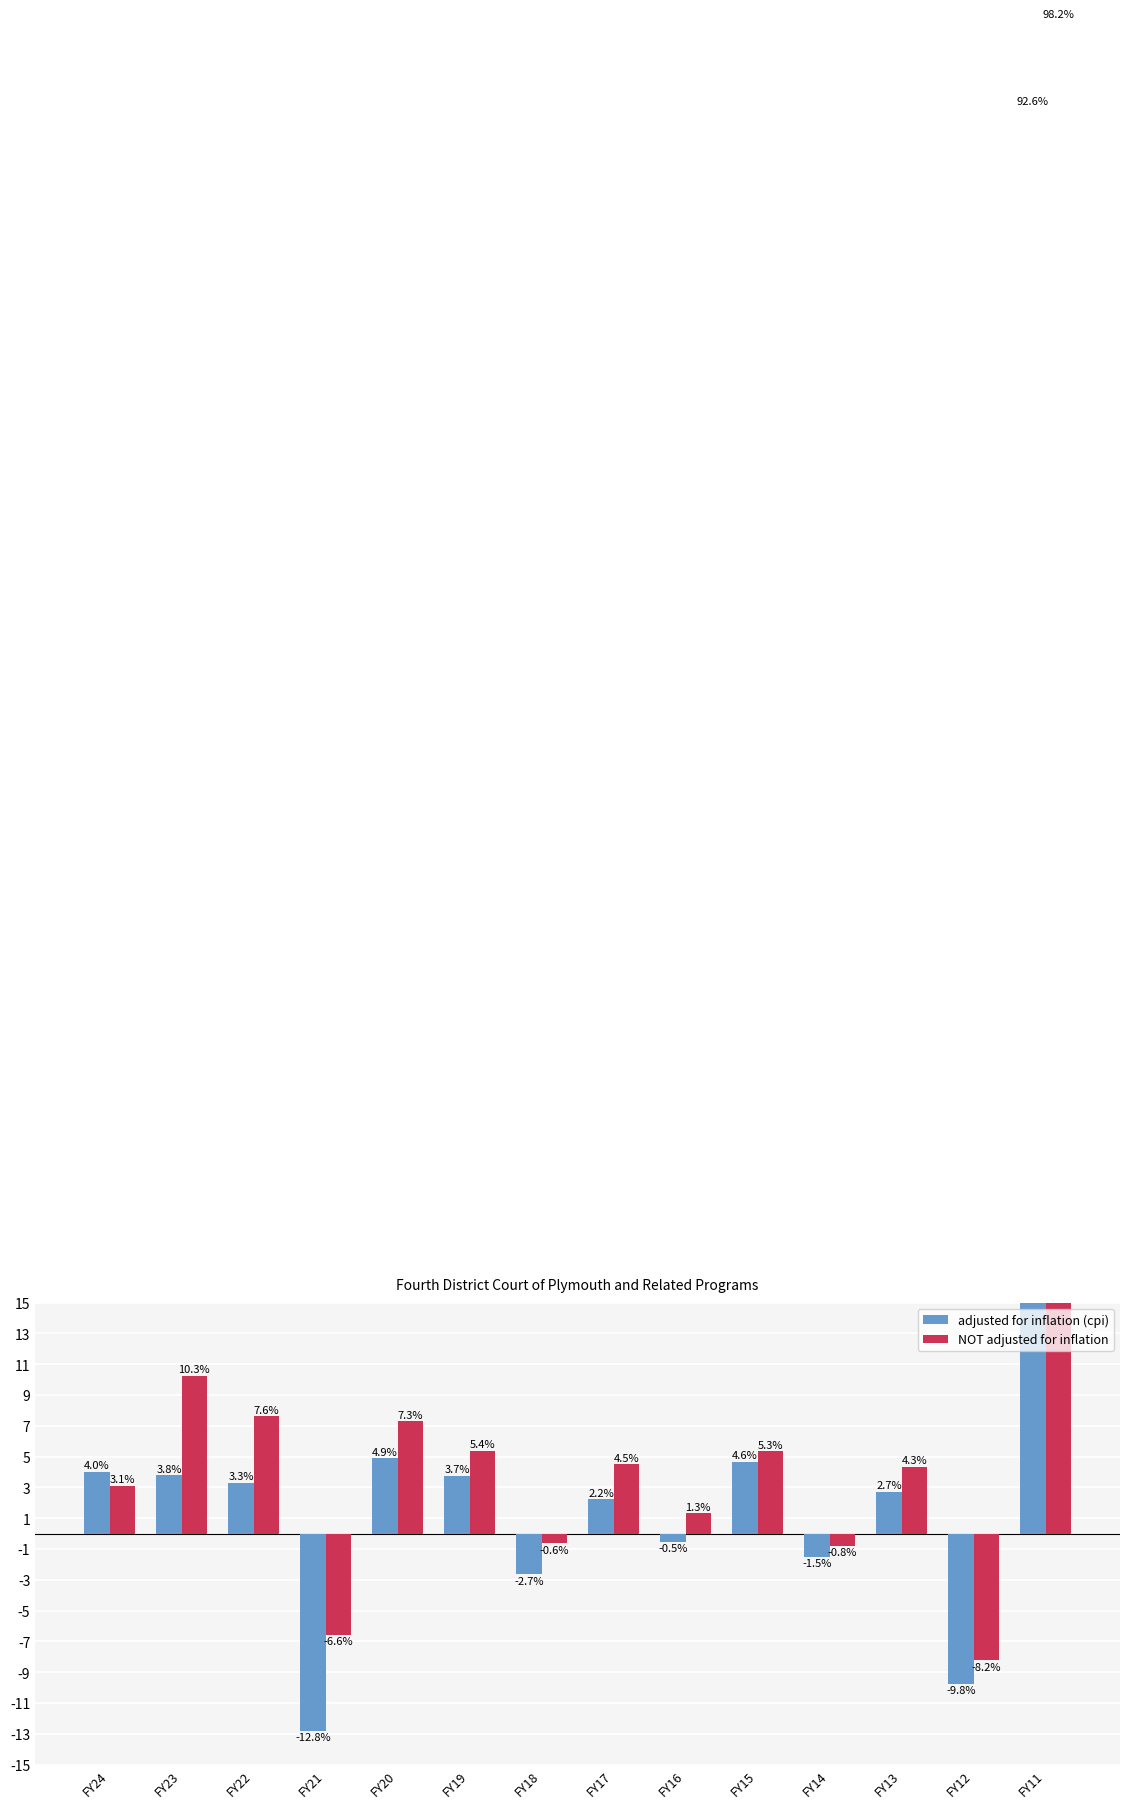

How many bars are there in total?

28